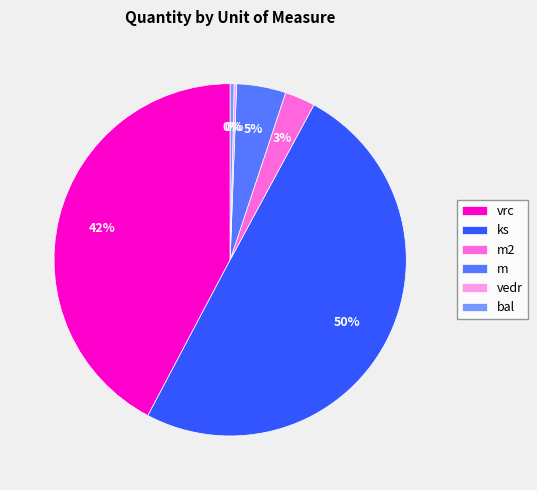

To the nearest percent, what percentage of the pie is m?

5%